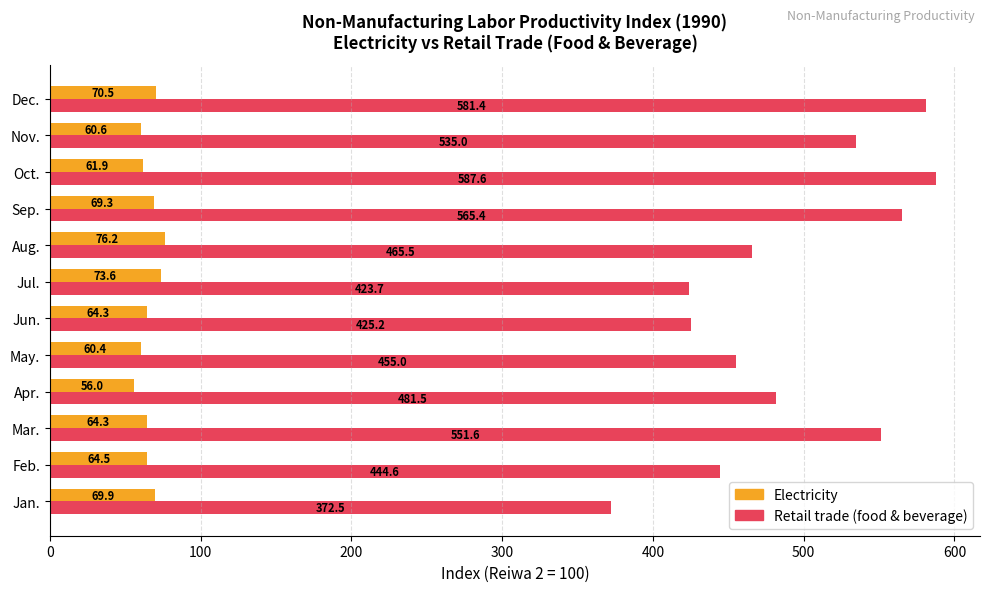

The Retail trade (food & beverage) series shows 481.5 at Apr.. True or false?

True